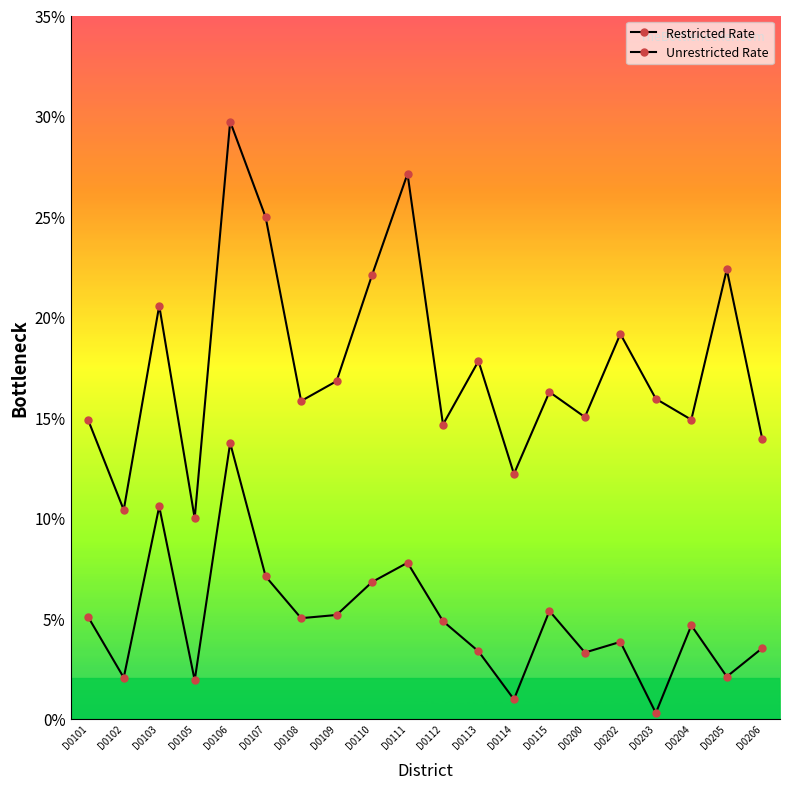

Is this an area chart (filled region under the line)?

No